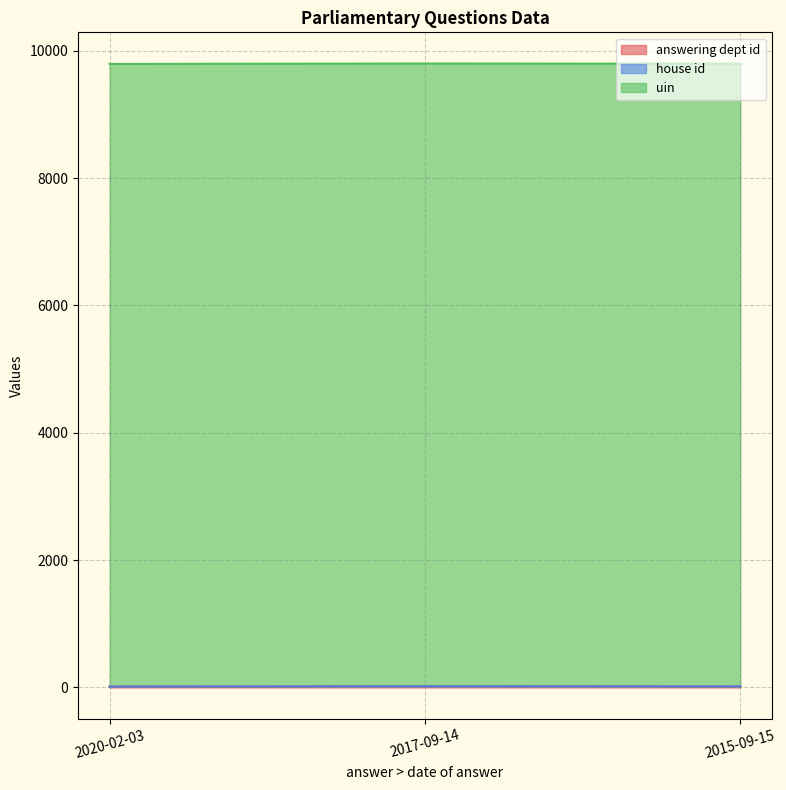

What is the label of the 2nd point from the left?

2017-09-14